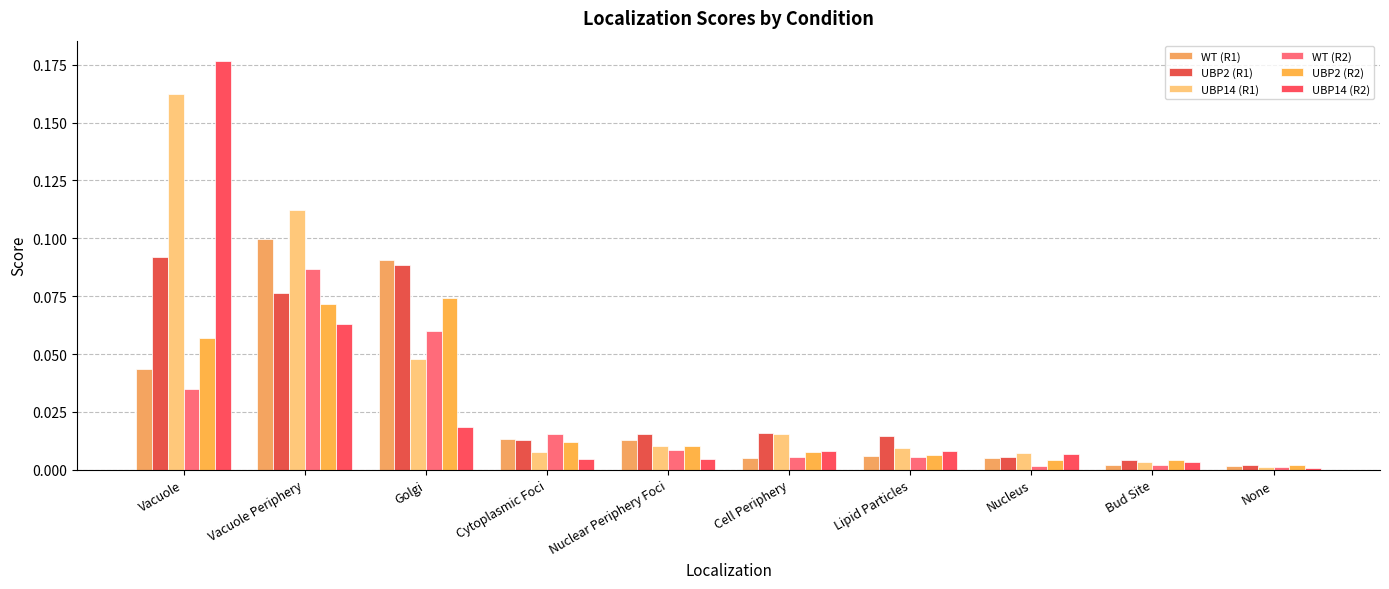

At which category is the sum across all series the highest?

Vacuole